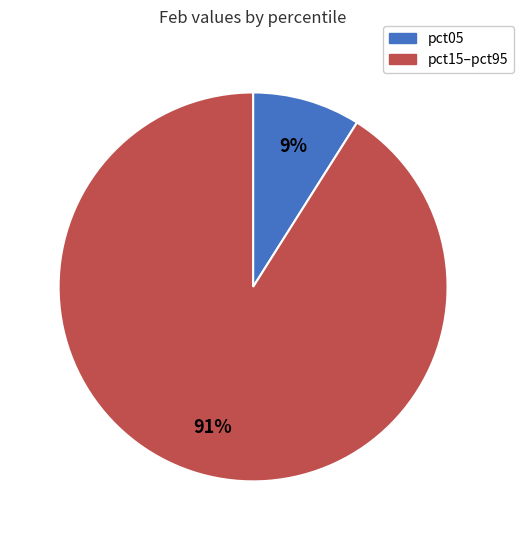

To the nearest percent, what is the difference between the largest and smallest slice percentages?

82%